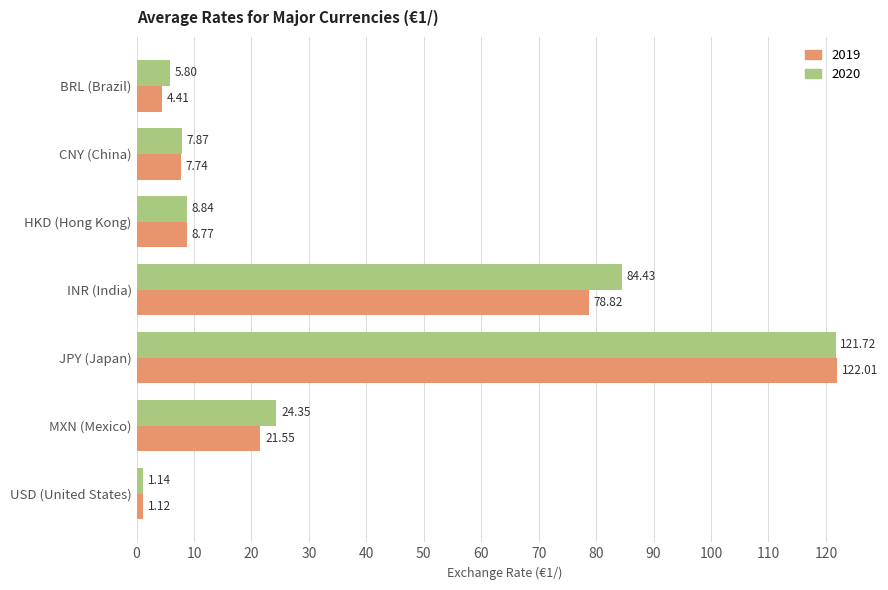

Between CNY (China) and USD (United States), which series saw the biggest shift?

2020